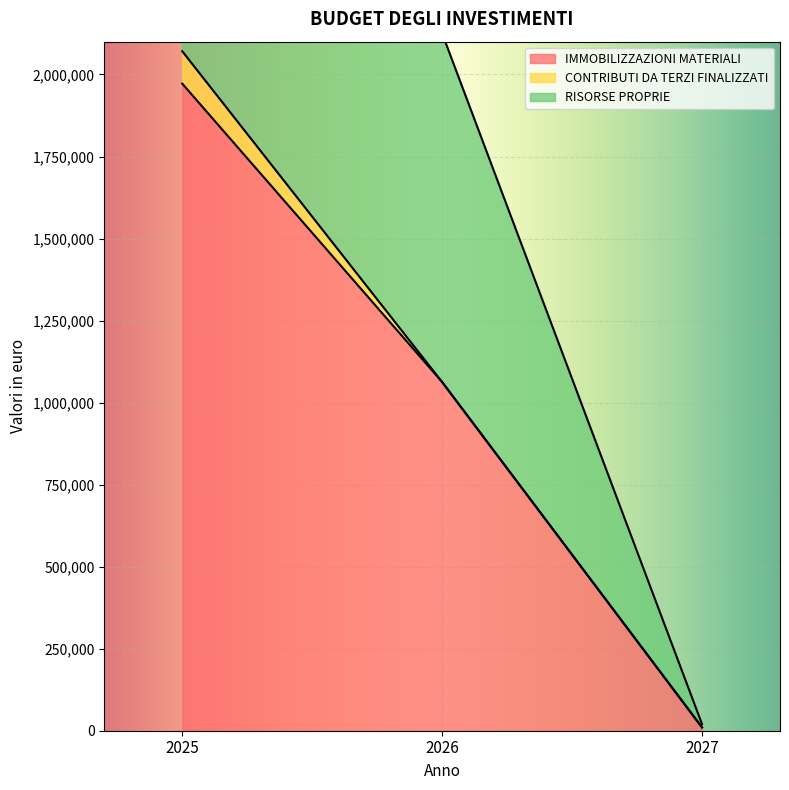

What is the maximum value for IMMOBILIZZAZIONI MATERIALI?

1972075